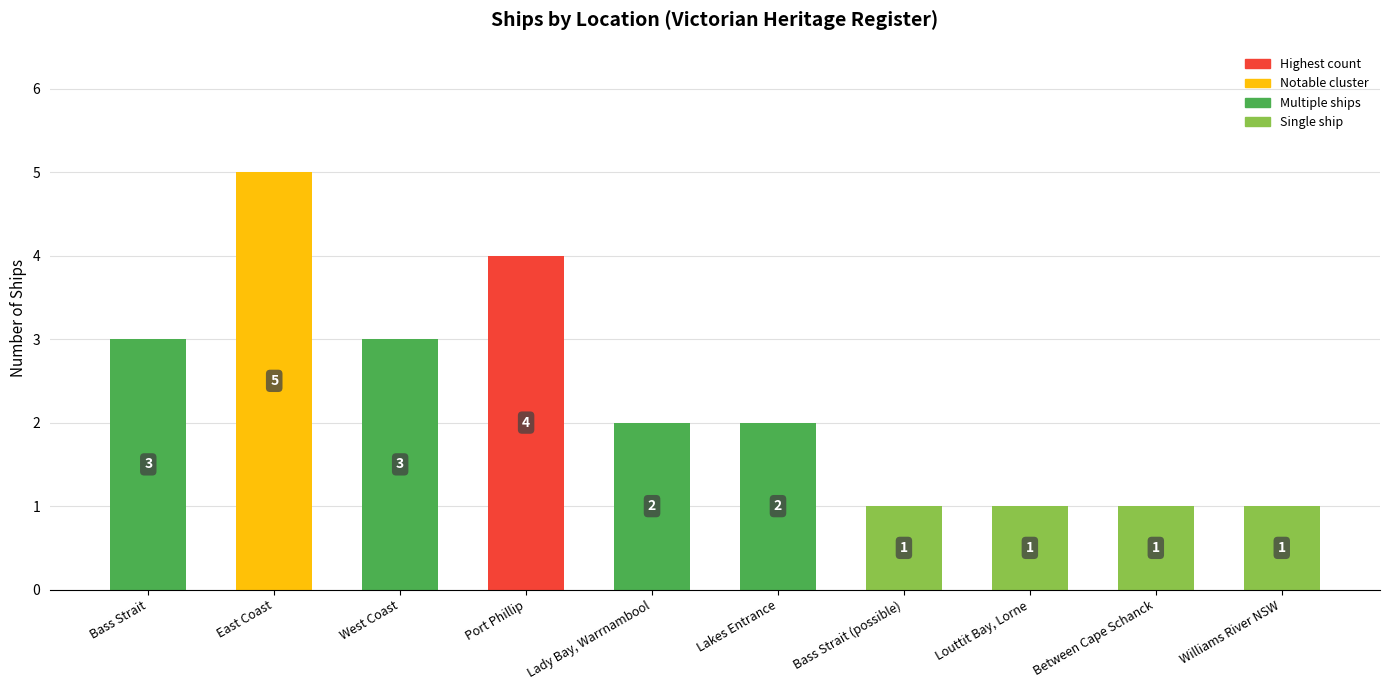

What is the smallest value displayed?

1